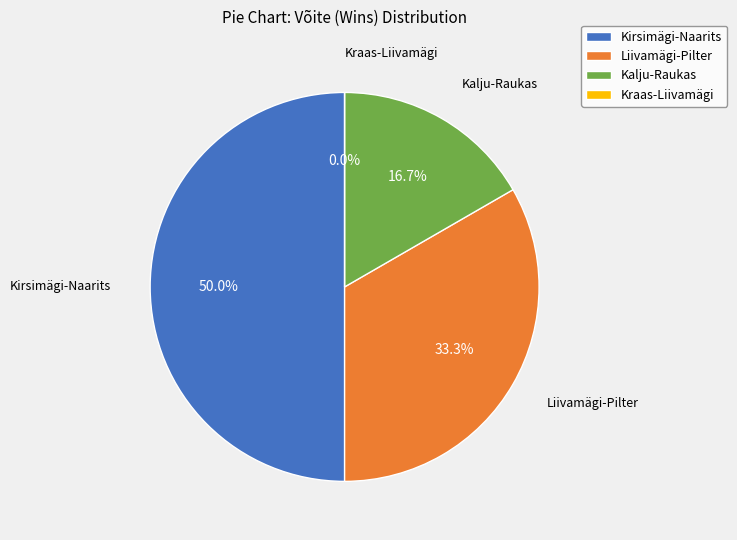

What percentage is the Kirsimägi-Naarits slice, to the nearest percent?

50%